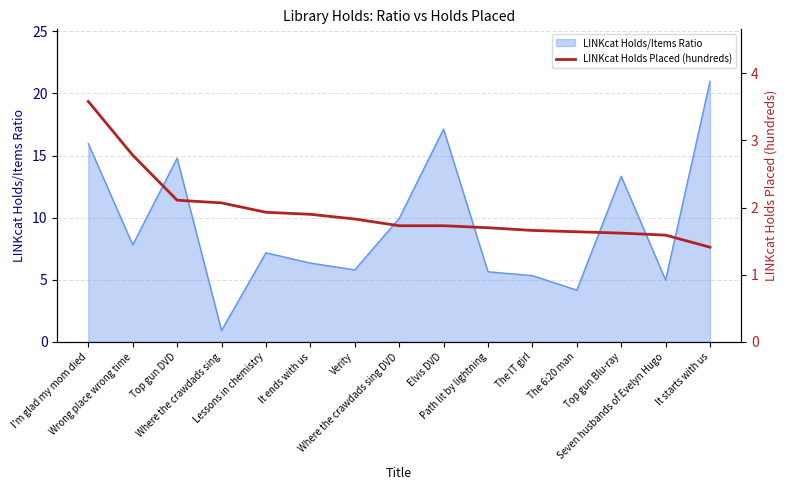

What is the minimum value for LINKcat Holds/Items Ratio?

0.9